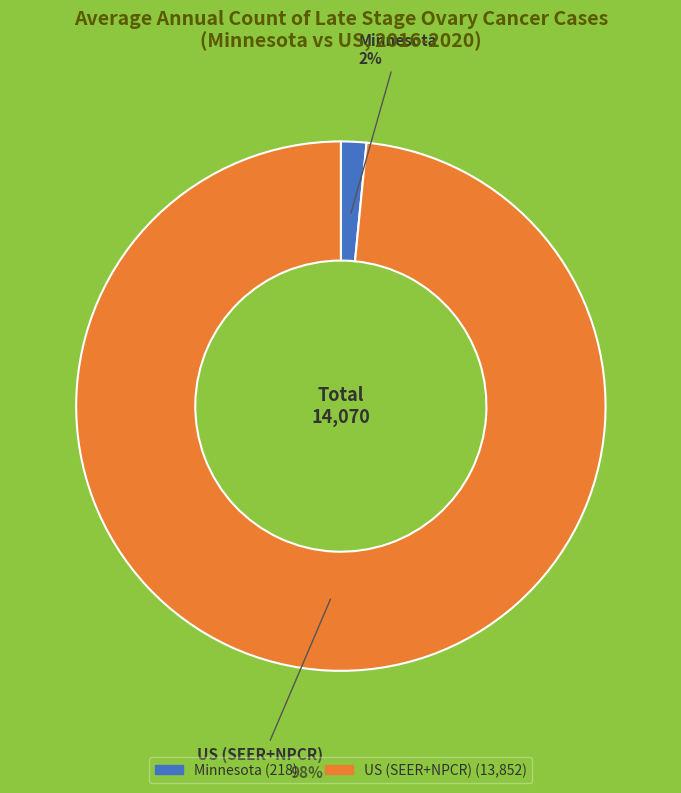

To the nearest percent, what percentage of the pie is Minnesota?

2%